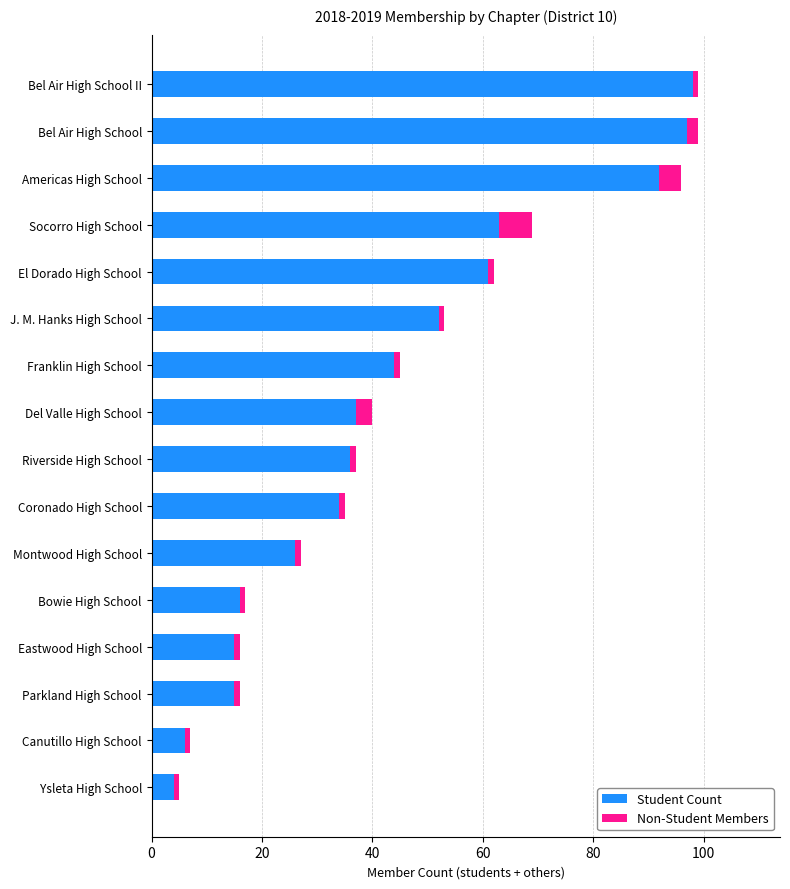

True or false: Student Count has a value of 4 at Ysleta High School.

True